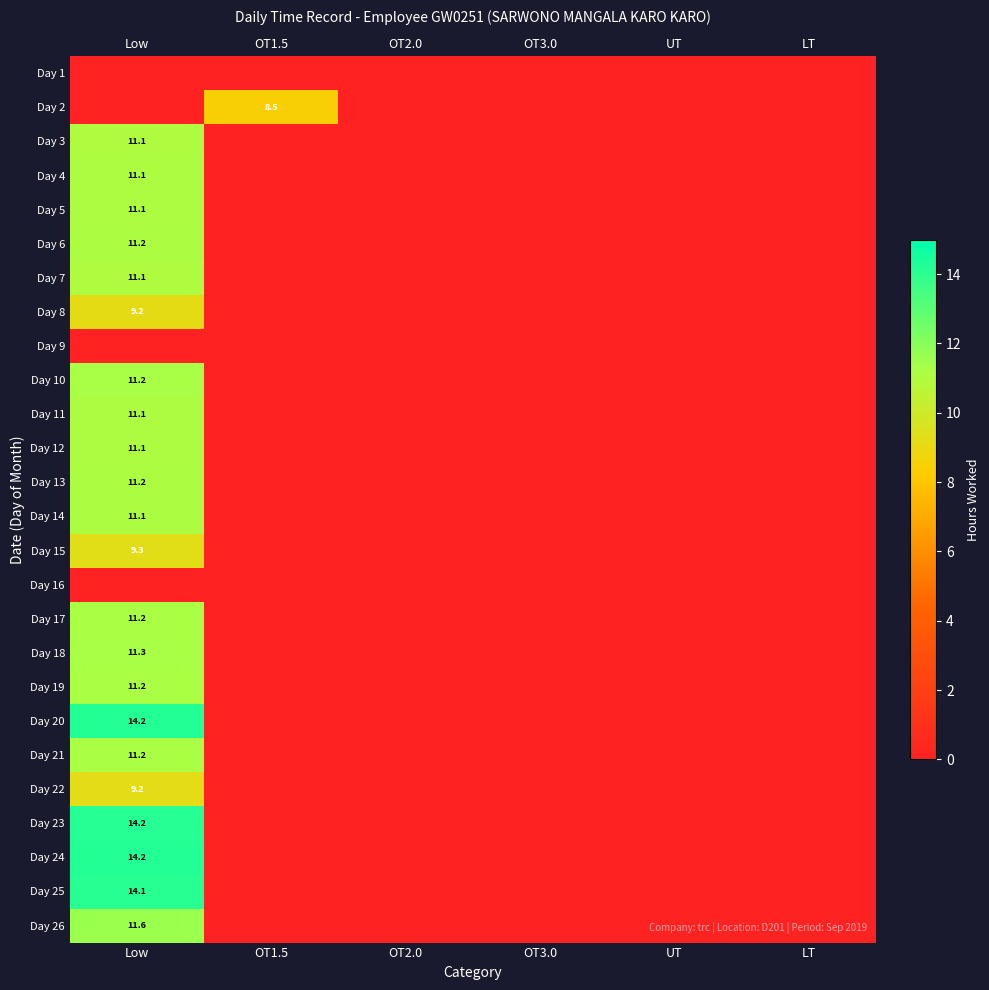

The Day 8 series shows 9.2 at Low. True or false?

True